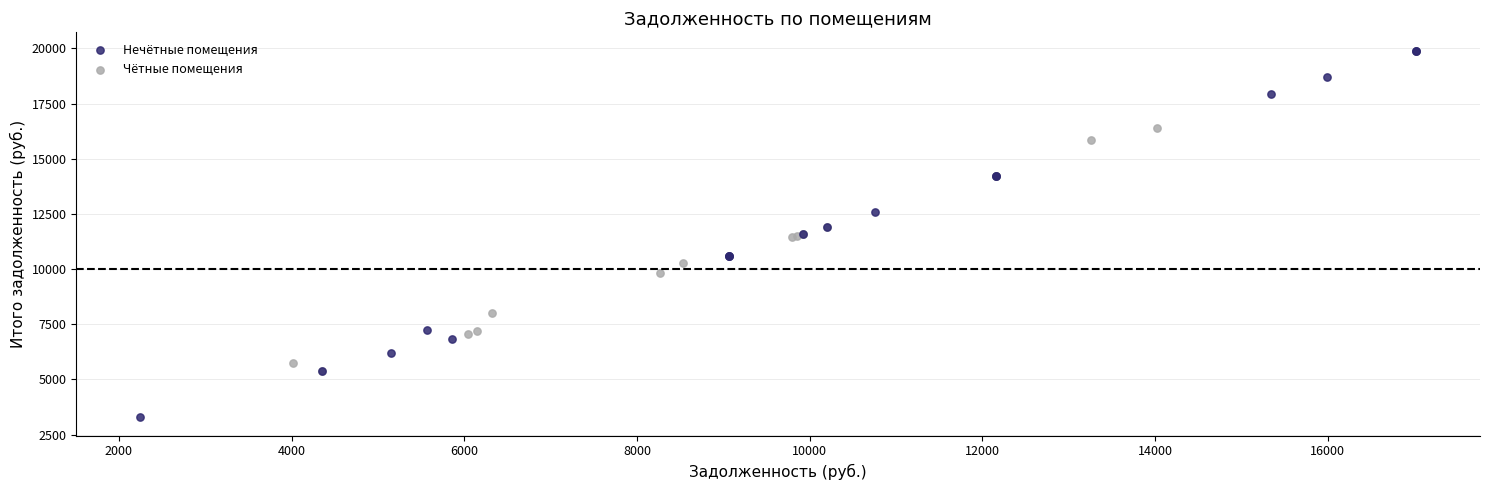

Which series reaches the minimum Y coordinate?

Нечётные помещения